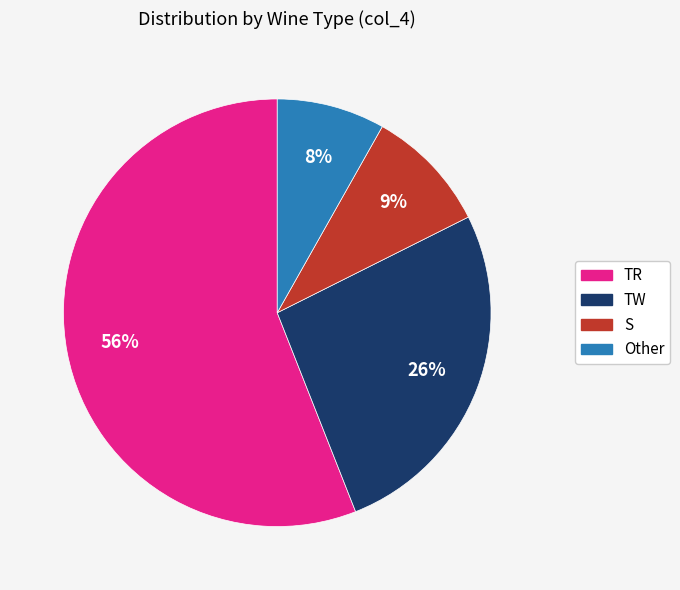

How many segments does this pie chart have?

4